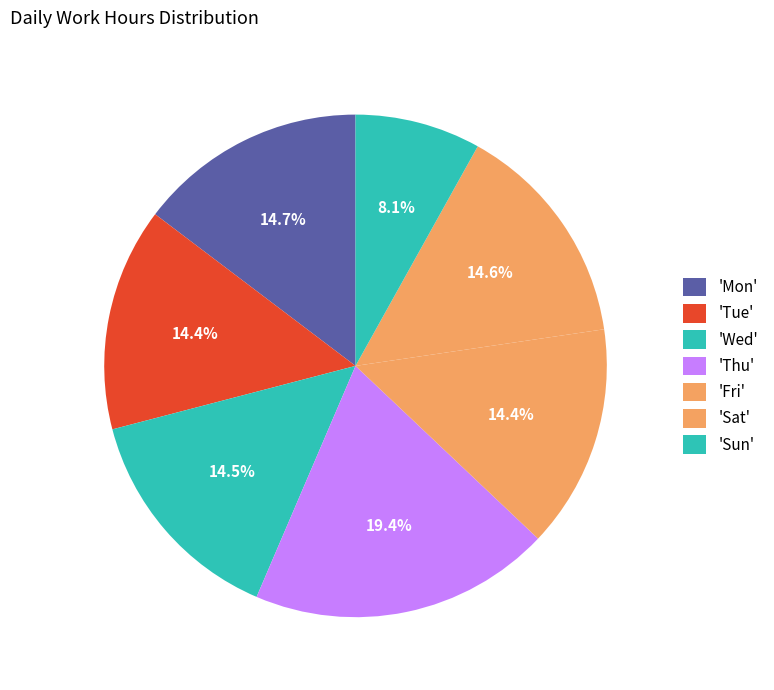

How many slices are in this pie chart?

7